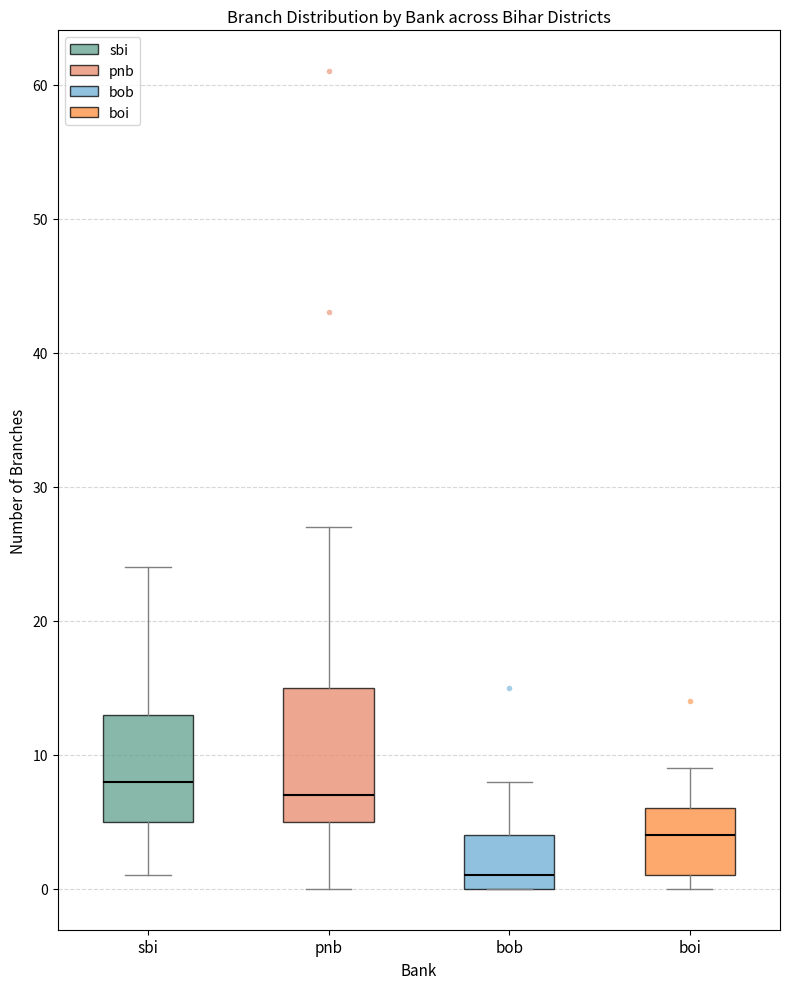

Where is the lower edge of the box for pnb on the y-axis? The values are not printed on the chart, so give them approximately, as read against the axis.

5